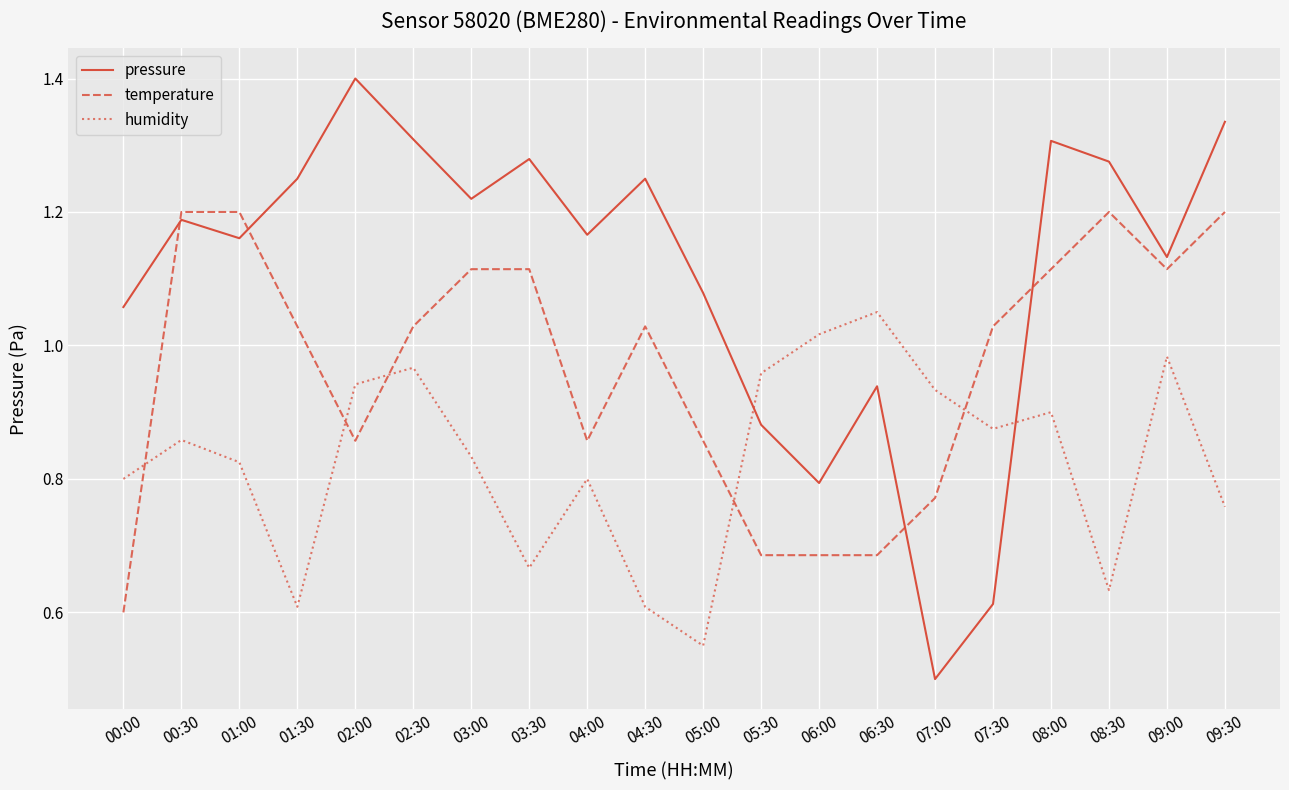

How many intersections are there between temperature and humidity?

5